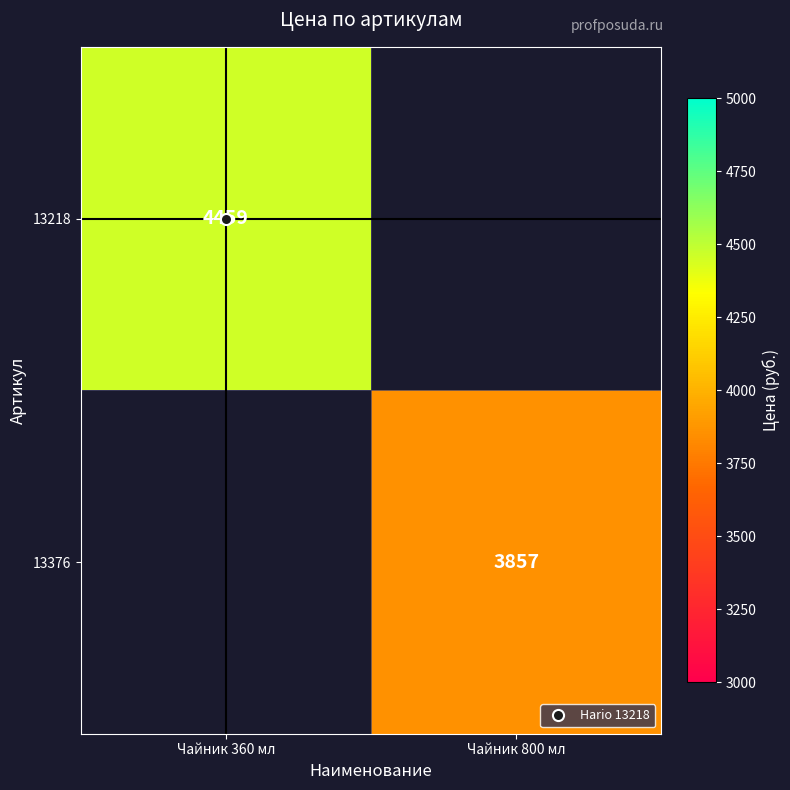

List the series in order of their overall mean, highest first.

13218, 13376